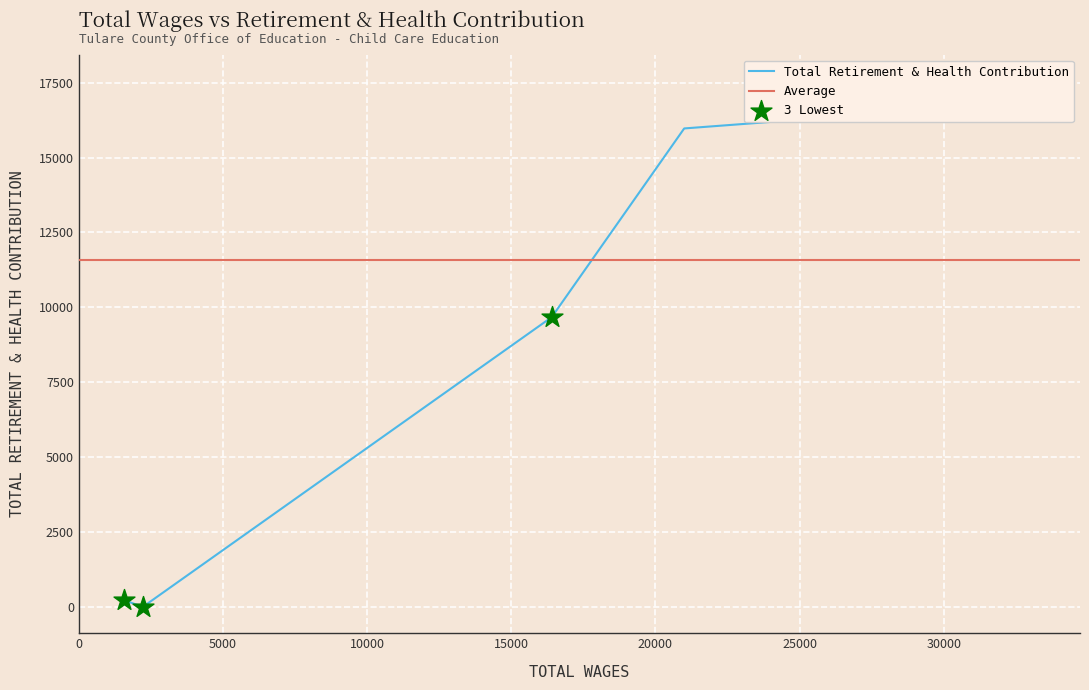

What is the change in value from 33148 to 2220?

-17560